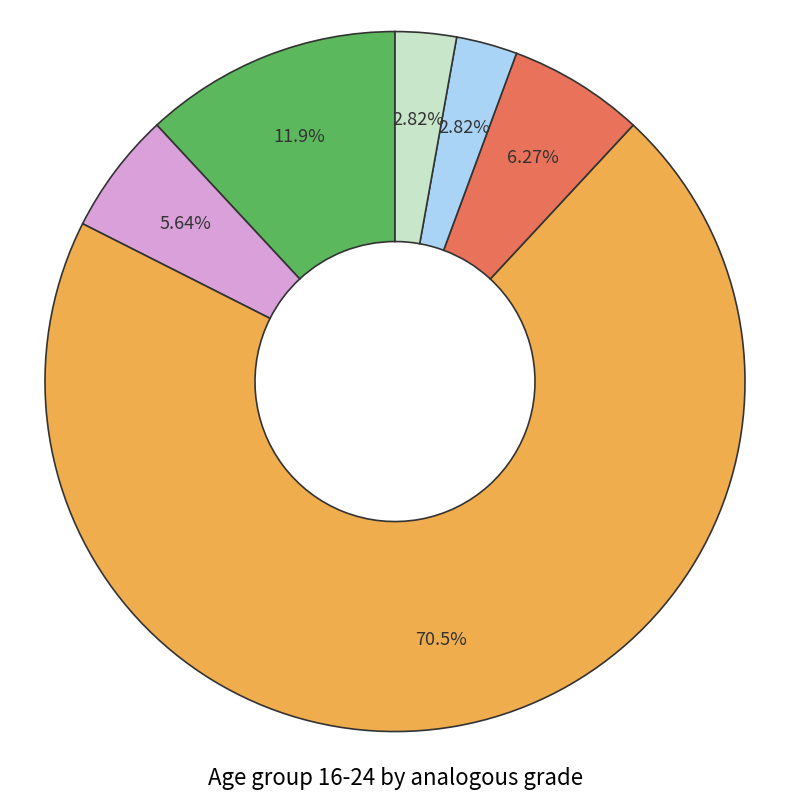

Is there any slice that represents more than half of the pie?

Yes